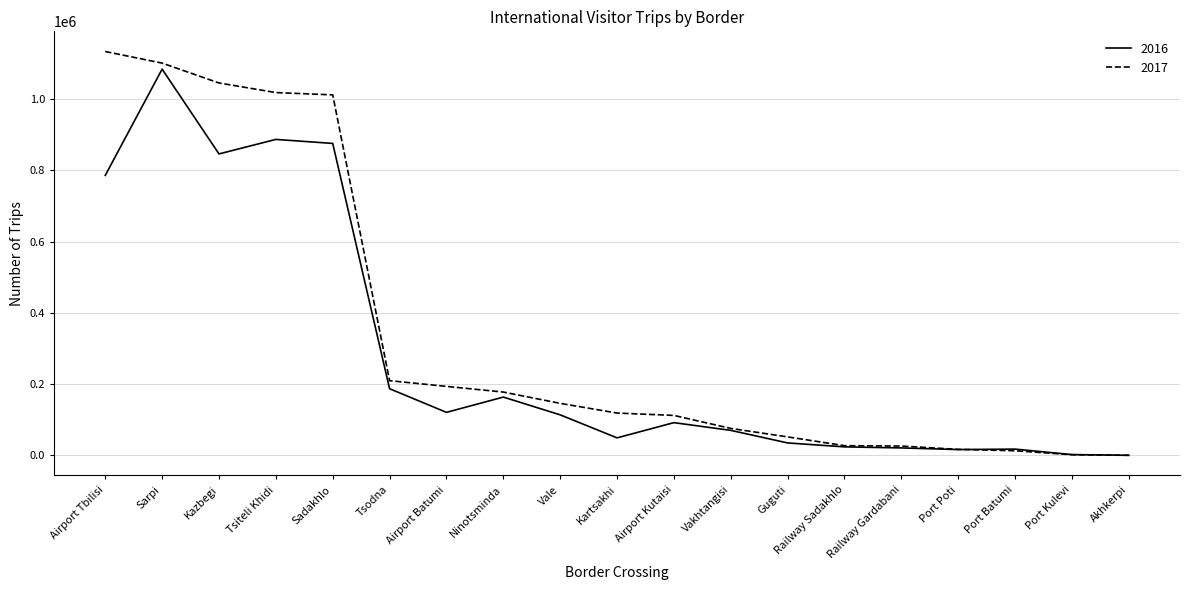

What position from the left is Tsodna?

6